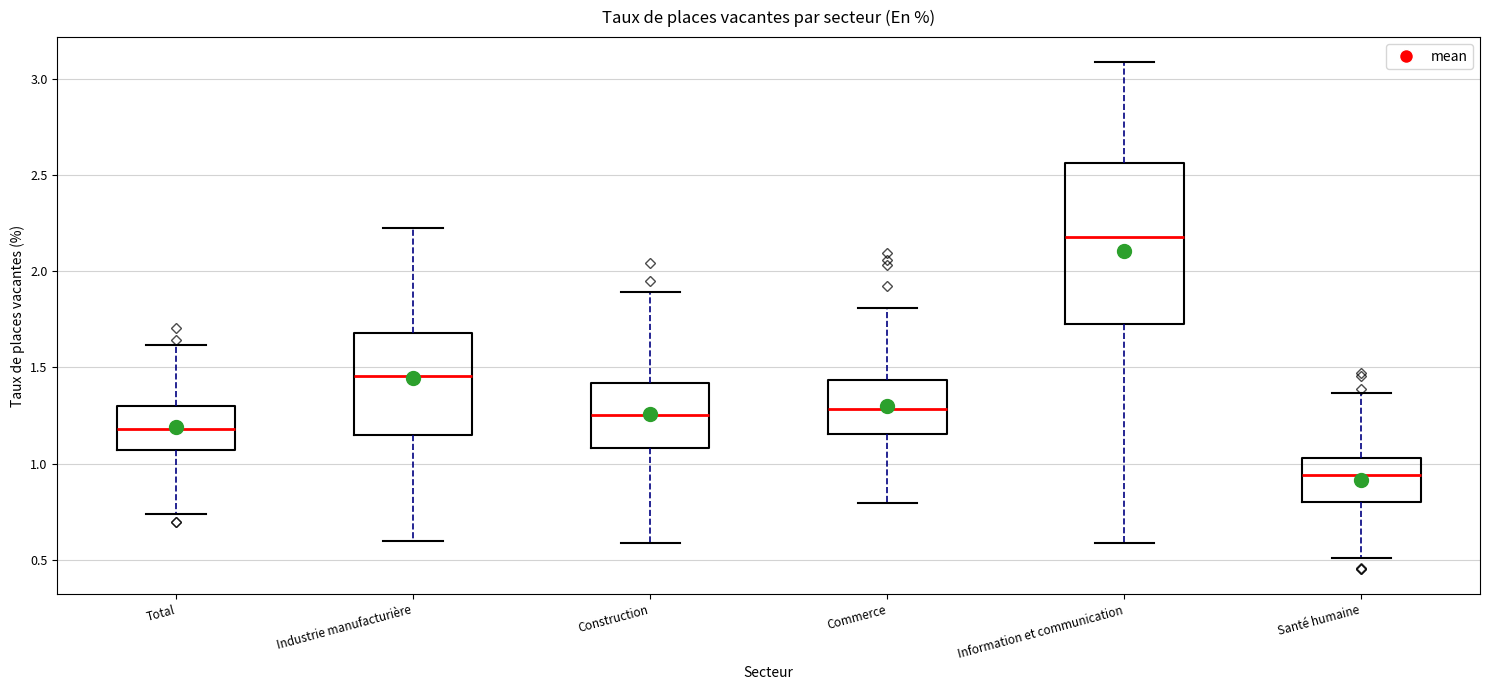

Where is the upper edge of the box for Commerce on the y-axis? The values are not printed on the chart, so give them approximately, as read against the axis.

1.45